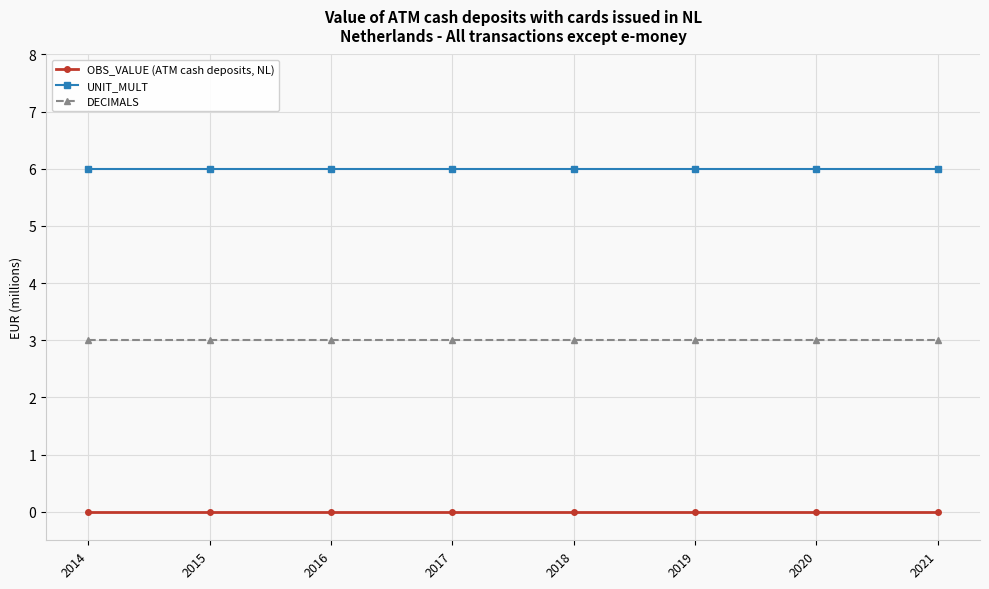

List the series in order of their overall mean, lowest first.

OBS_VALUE (ATM cash deposits, NL), DECIMALS, UNIT_MULT